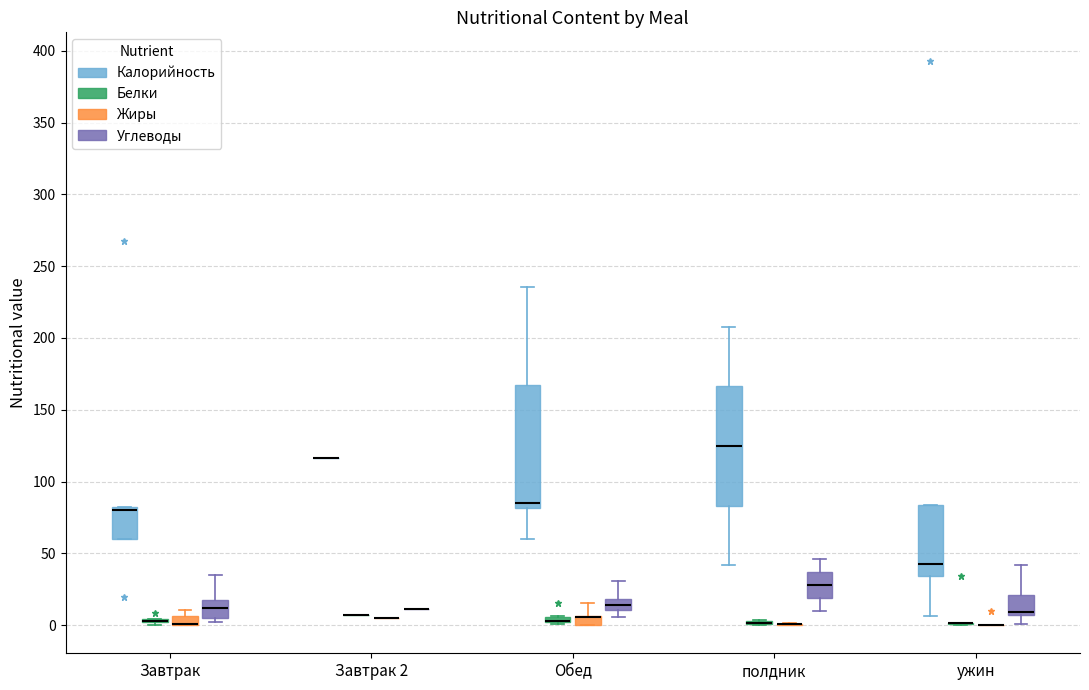

Where is the upper edge of the box for Завтрак (Углеводы) on the y-axis? The values are not printed on the chart, so give them approximately, as read against the axis.

15